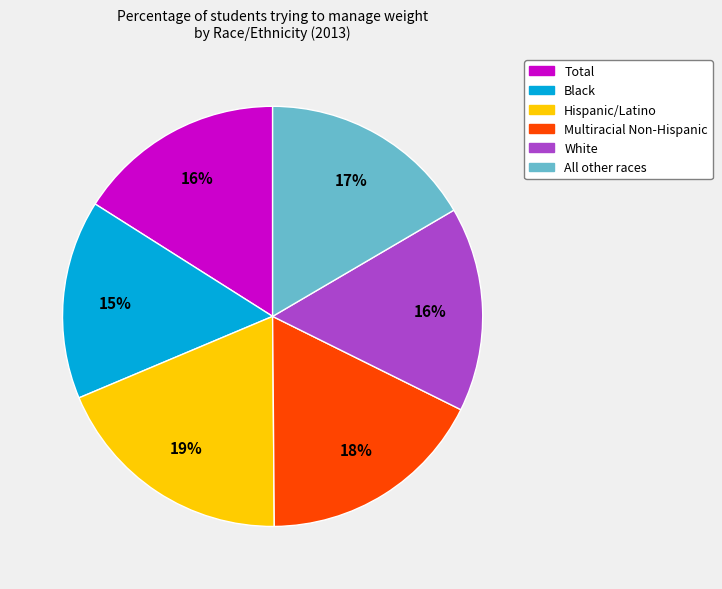

To the nearest percent, what is the average slice percentage?

17%